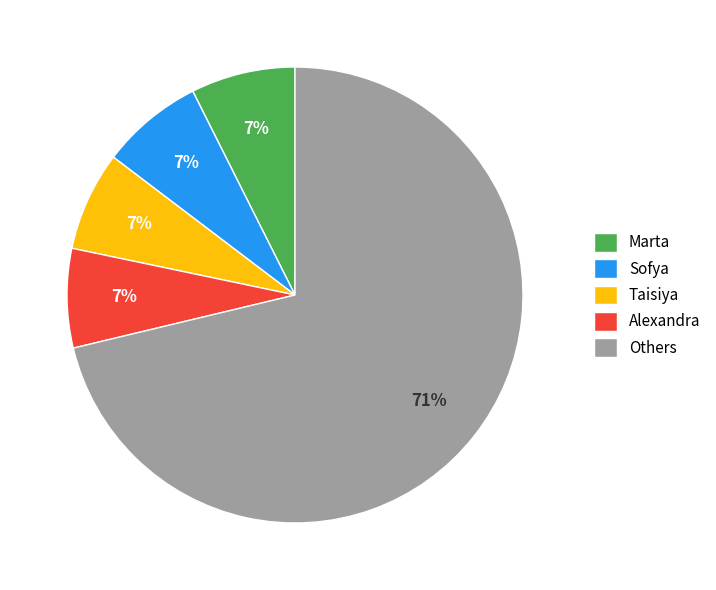

Is Sofya the majority of the pie?

No